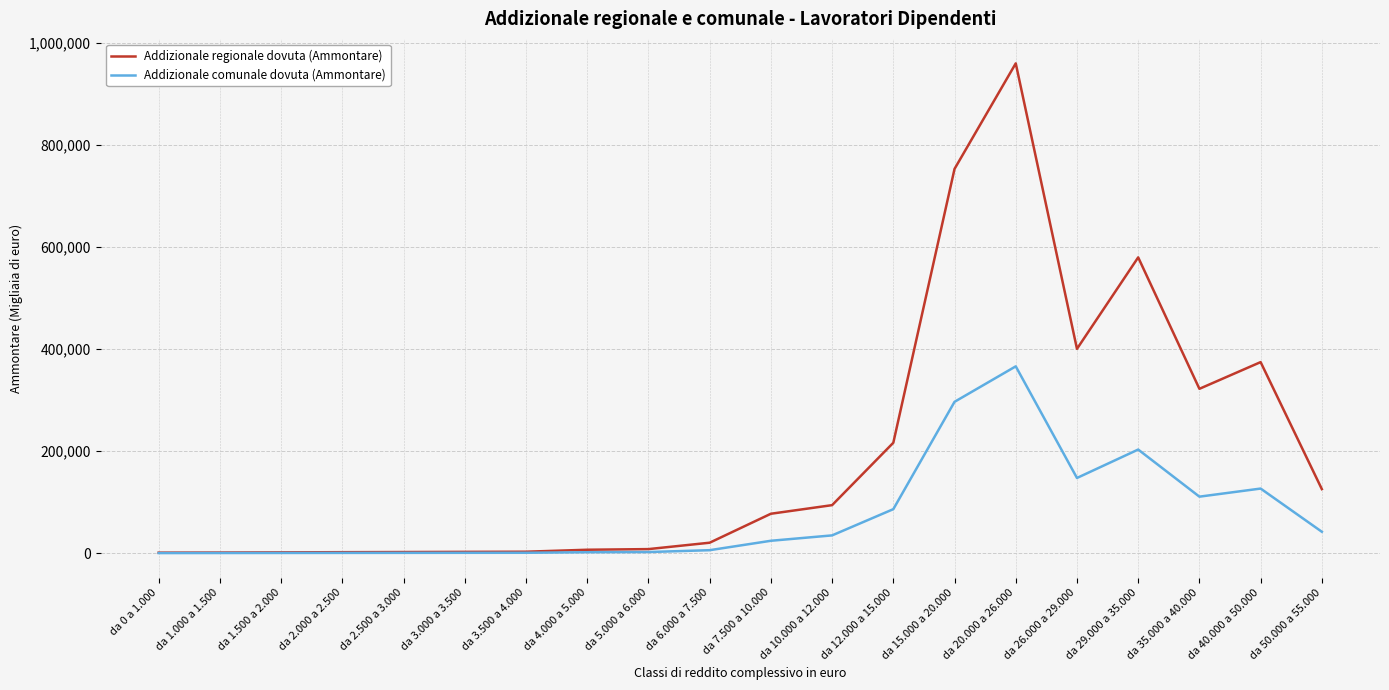

What is the maximum value shown in the chart?

960126